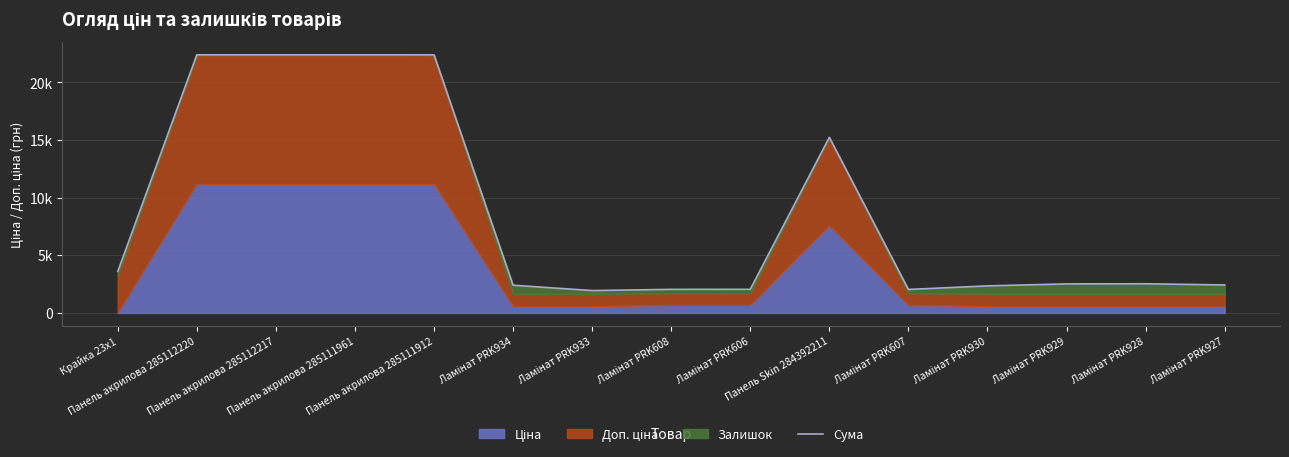

List the labels in order of value, smallest first.

Ламінат PRK933, Ламінат PRK607, Ламінат PRK608, Ламінат PRK606, Ламінат PRK930, Ламінат PRK934, Ламінат PRK927, Ламінат PRK929, Ламінат PRK928, Крайка 23x1, Панель Skin 284392211, Панель акрилова 285111912, Панель акрилова 285112220, Панель акрилова 285112217, Панель акрилова 285111961